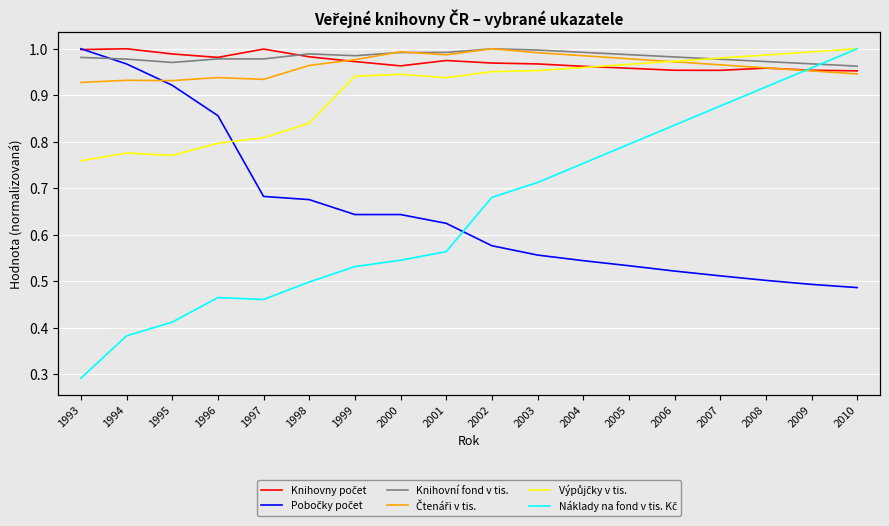

Which series has the widest spread of values?

Náklady na fond v tis. Kč